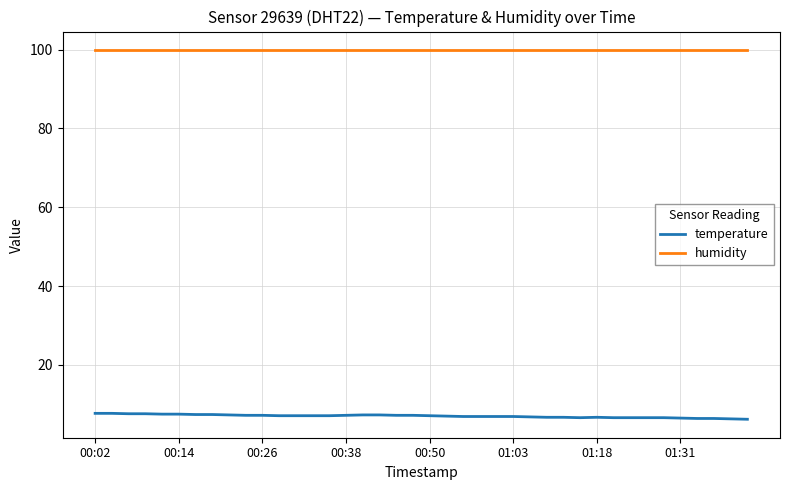

List the series in order of their peak value, lowest first.

temperature, humidity